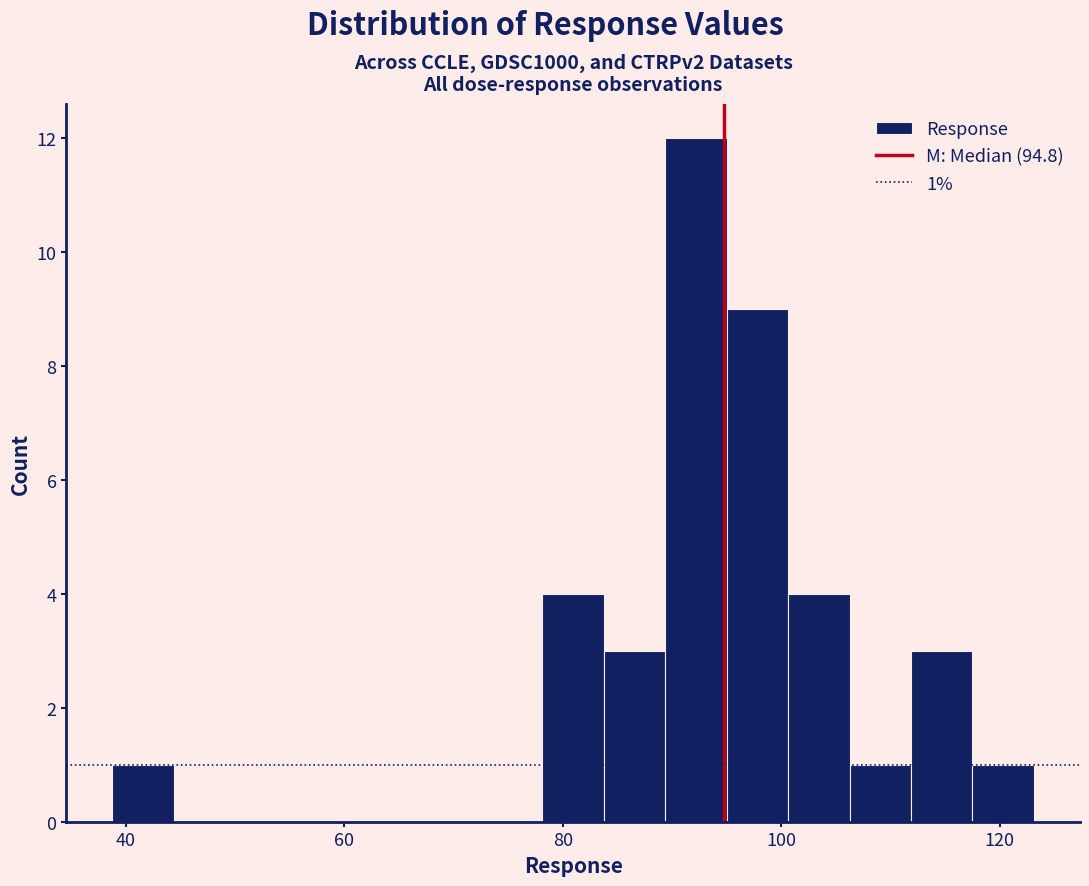

Around what value on the x-axis is the tallest bar? Give the approximate position of its centre, as read against the axis.

92